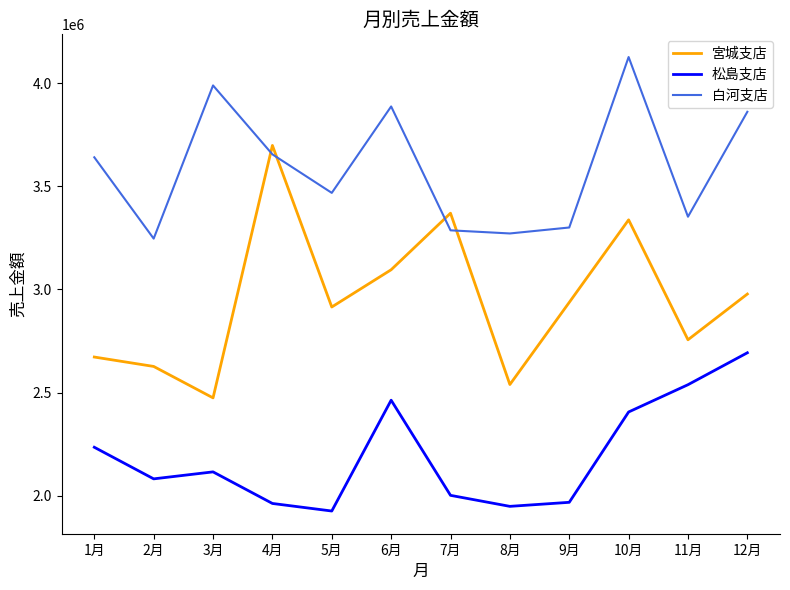

At 8月, list the series in order from smallest to largest.

松島支店, 宮城支店, 白河支店